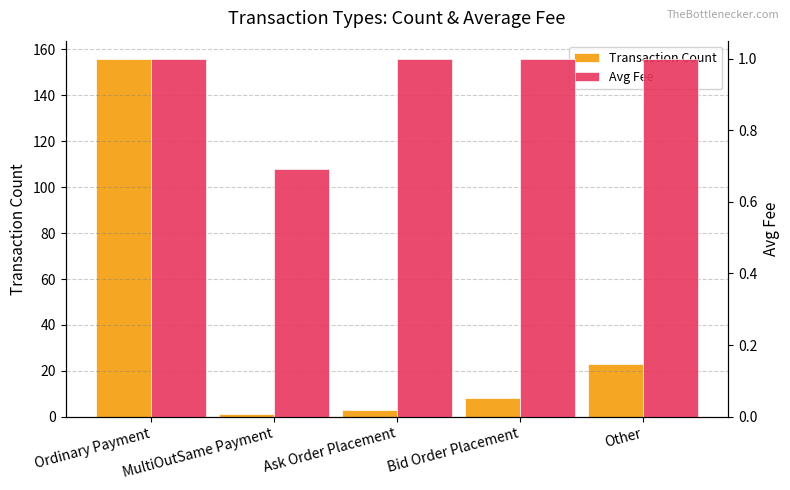

Which label corresponds to the smallest value in the chart?

MultiOutSame Payment